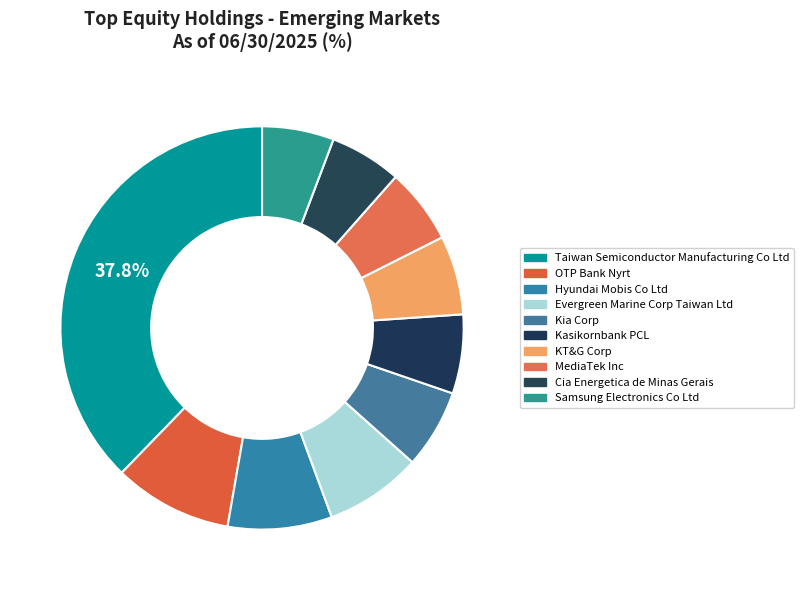

What percentage is the Taiwan Semiconductor Manufacturing Co Ltd slice, to the nearest percent?

38%